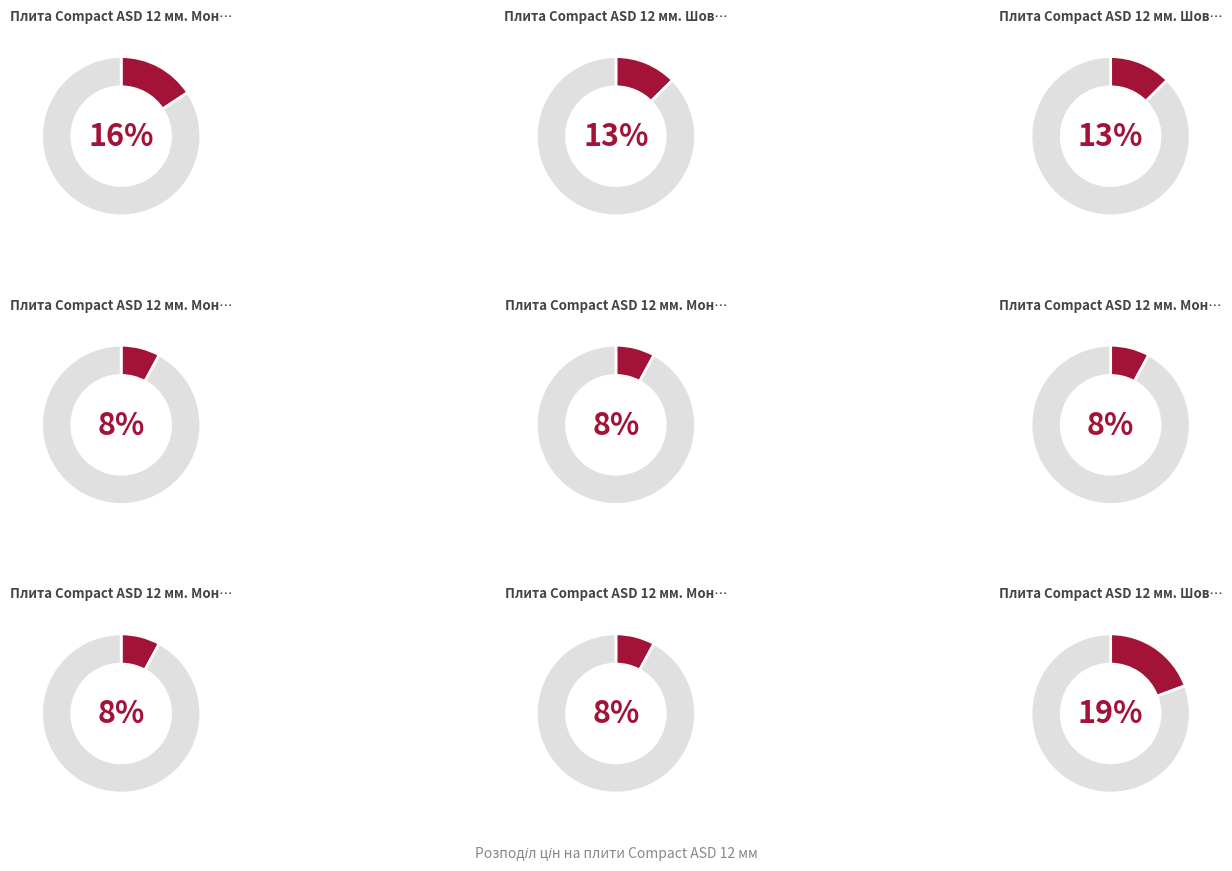

Which category has the biggest portion of the pie?

Плита Сompact ASD 12 мм. Шовк 1059